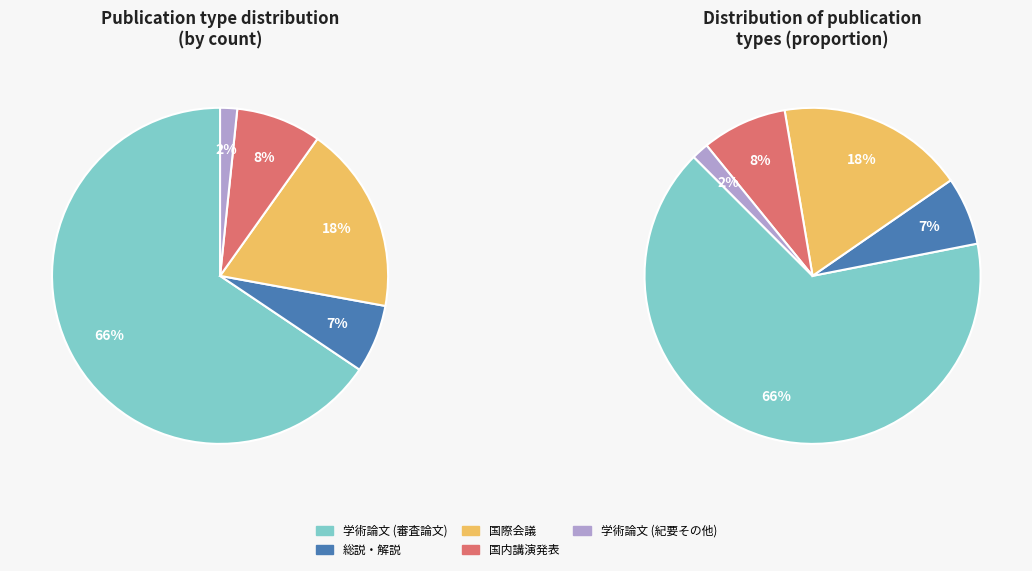

Which slice is the smallest?

学術論文 (紀要その他)